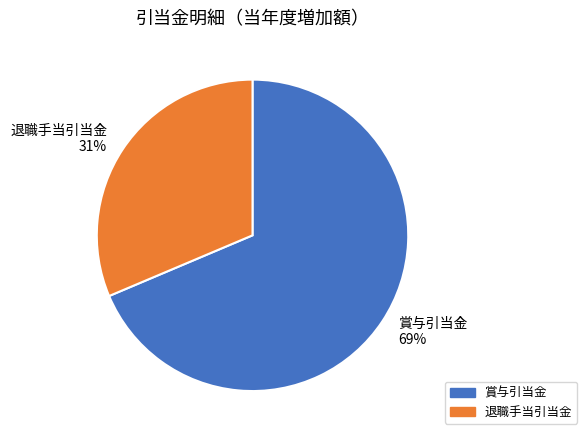

Is there a majority slice in this chart?

Yes